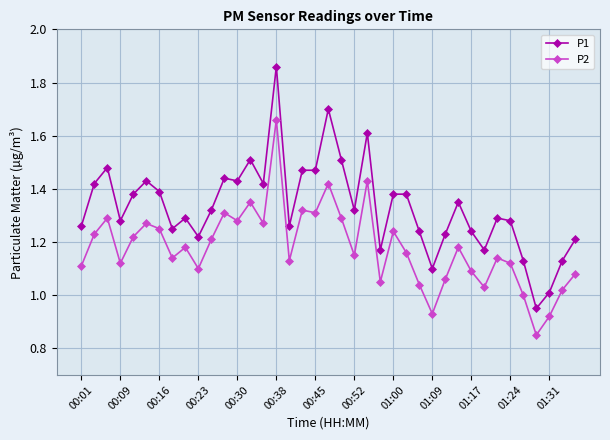

Rank the series by their average value, from lowest to highest.

P2, P1